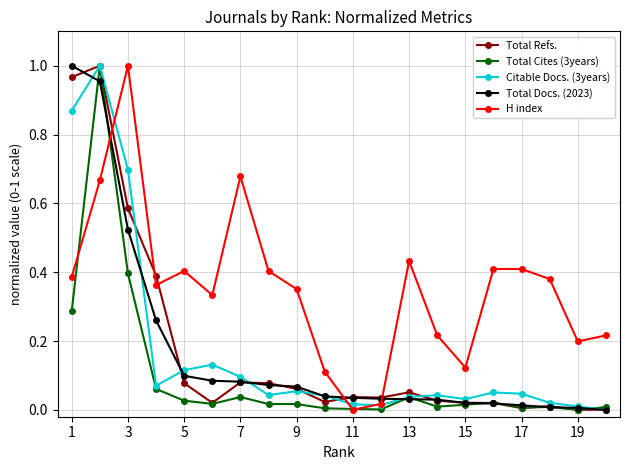

Which series has the largest total across all categories?

H index